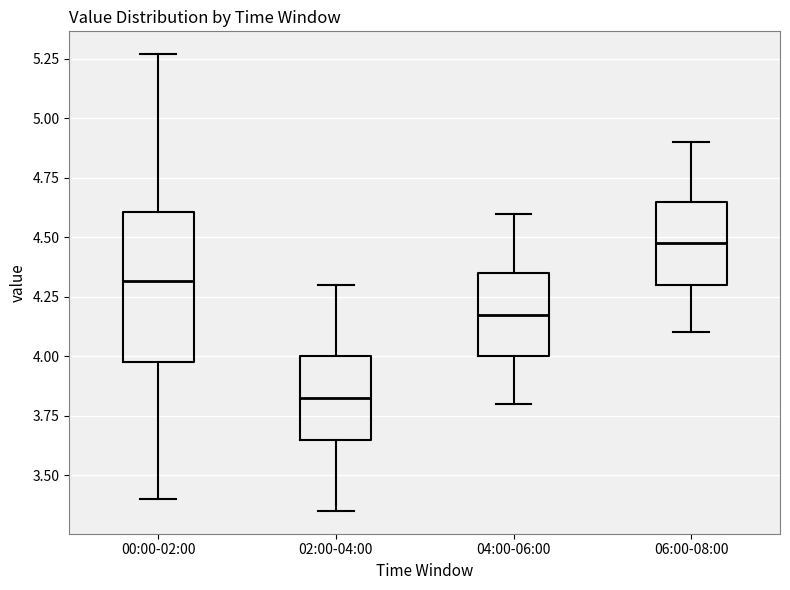

Which box is the tallest, from its lower edge to its upper edge?

00:00-02:00